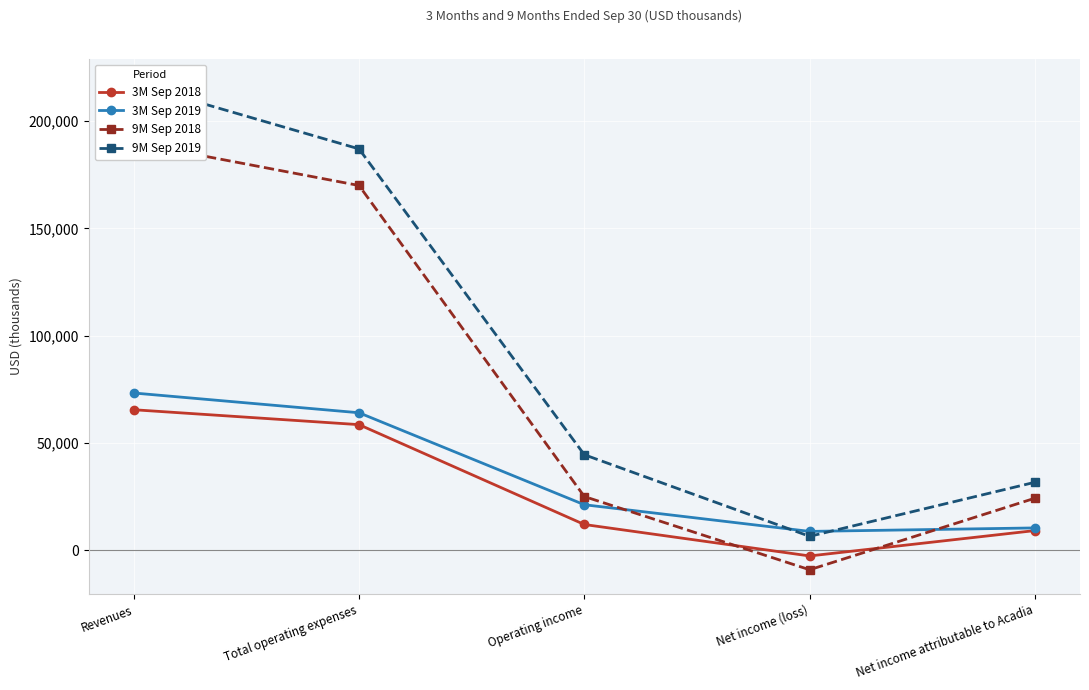

The value of 3M Sep 2019 at Net income attributable to Acadia is 10458. True or false?

True